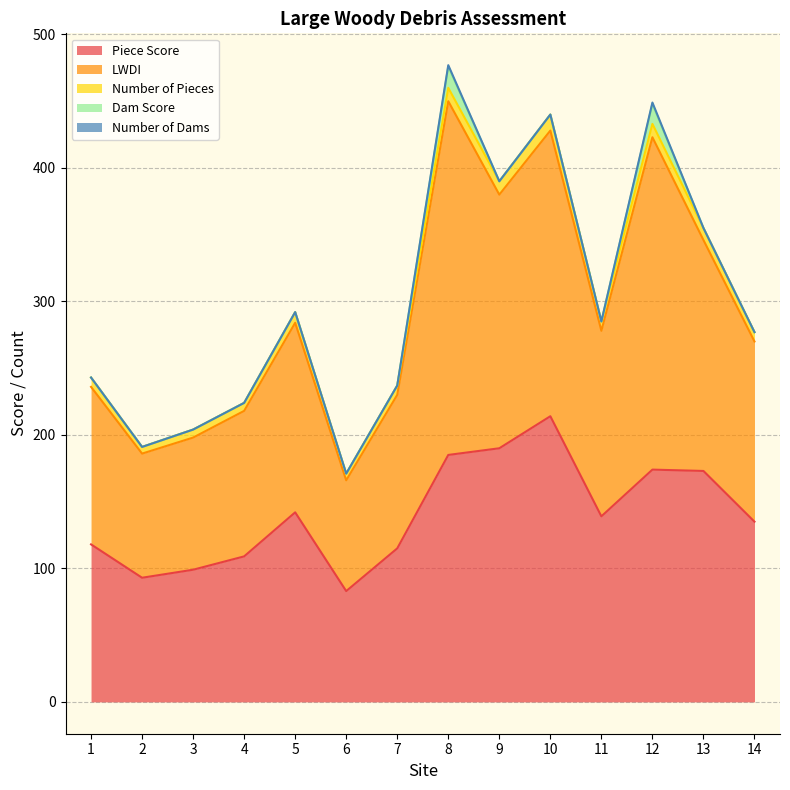

Reading left to right, transcribe all the data shown in this chart.

Piece Score: 1=118	2=93	3=99	4=109	5=142	6=83	7=115	8=185	9=190	10=214	11=139	12=174	13=173	14=135
LWDI: 1=118	2=93	3=99	4=109	5=142	6=83	7=115	8=265	9=190	10=214	11=139	12=249	13=173	14=135
Number of Pieces: 1=7	2=5	3=6	4=6	5=8	6=5	7=7	8=10	9=10	10=12	11=7	12=10	13=9	14=7
Dam Score: 1=0	2=0	3=0	4=0	5=0	6=0	7=0	8=16	9=0	10=0	11=0	12=15	13=0	14=0
Number of Dams: 1=0	2=0	3=0	4=0	5=0	6=0	7=0	8=1	9=0	10=0	11=0	12=1	13=0	14=0